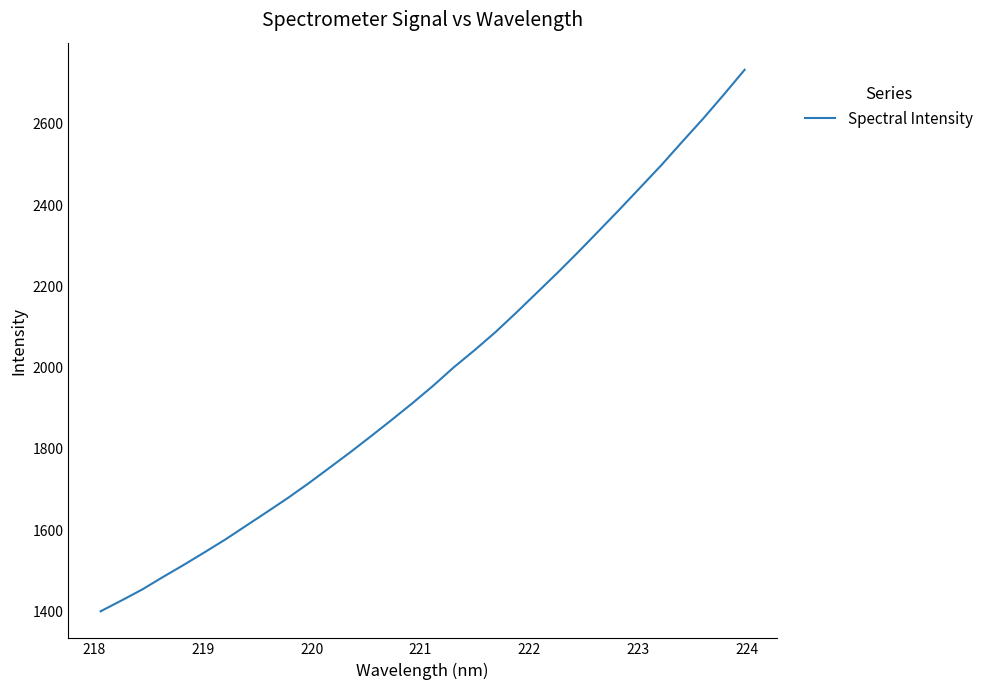

What is the maximum value shown in the chart?

2733.3